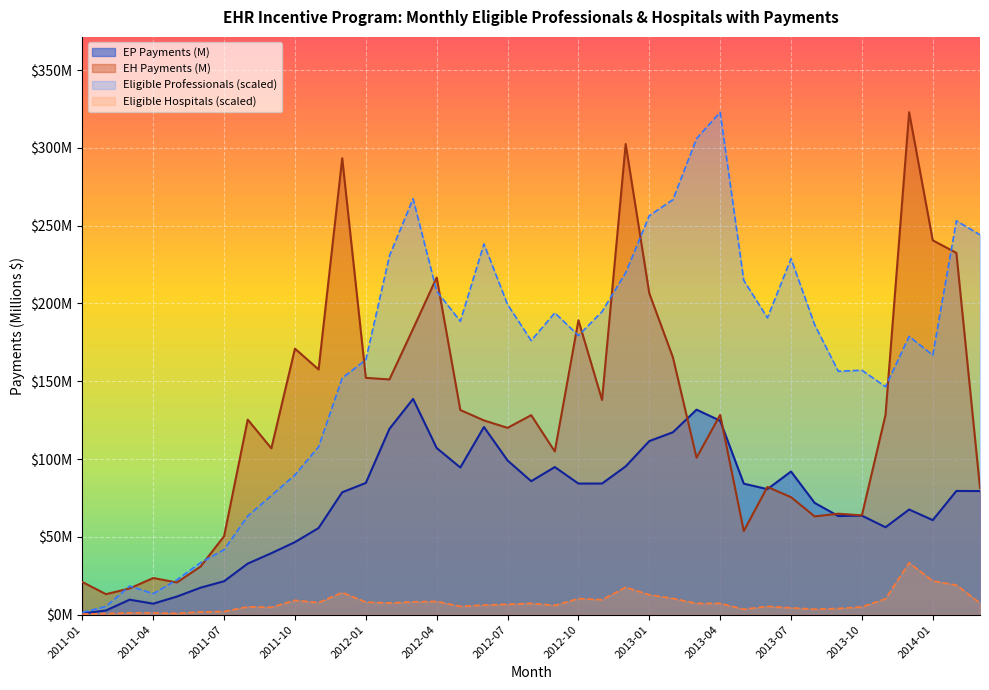

Which series changed the most between 2011-05 and 2013-09?

Eligible Professionals